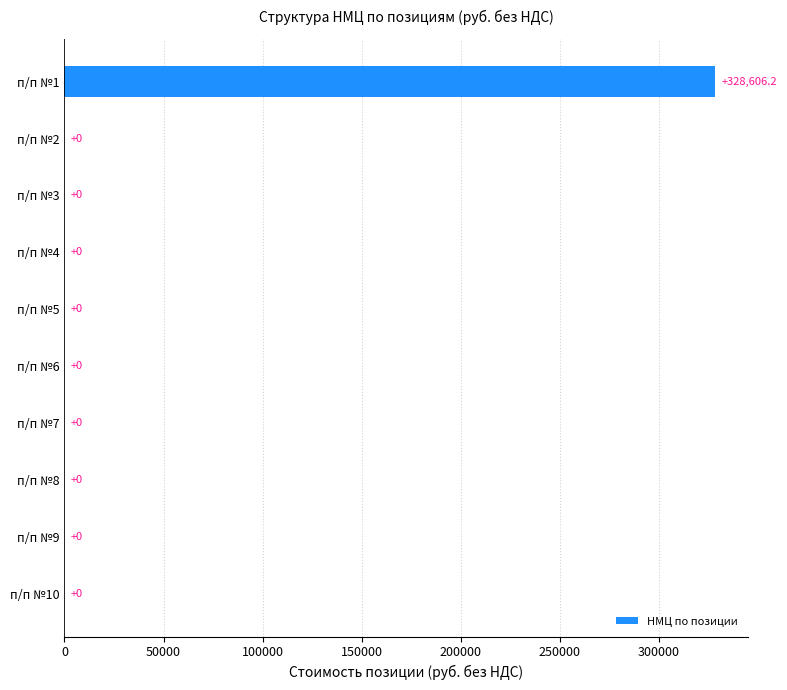

What is the greatest value displayed?

328606.2